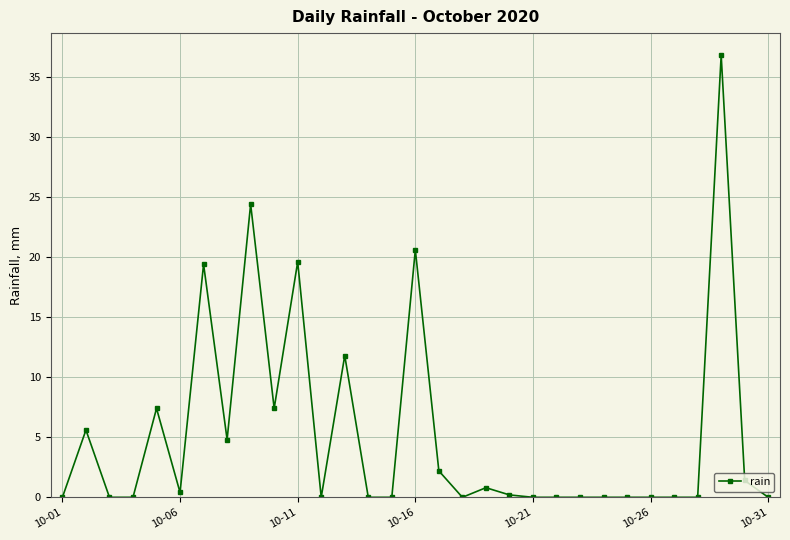

What is the difference between the maximum and minimum values?

36.8